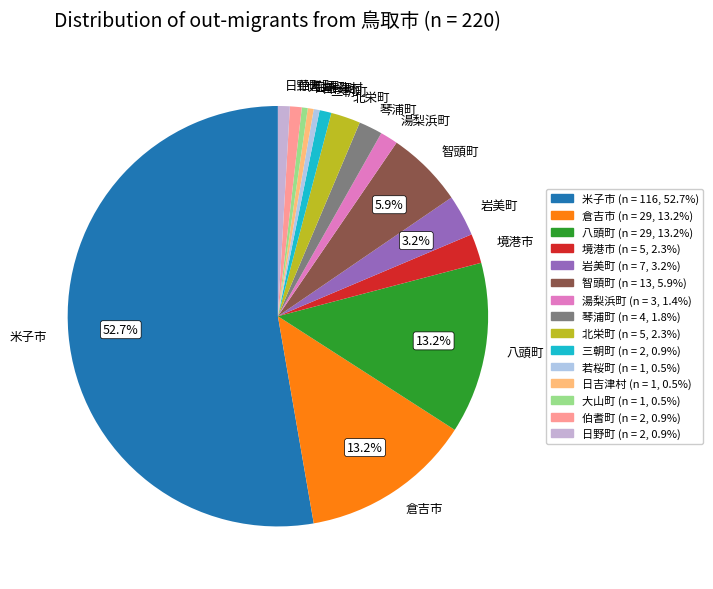

To the nearest percent, what is the difference between the 湯梨浜町 and 倉吉市 slice percentages?

12%